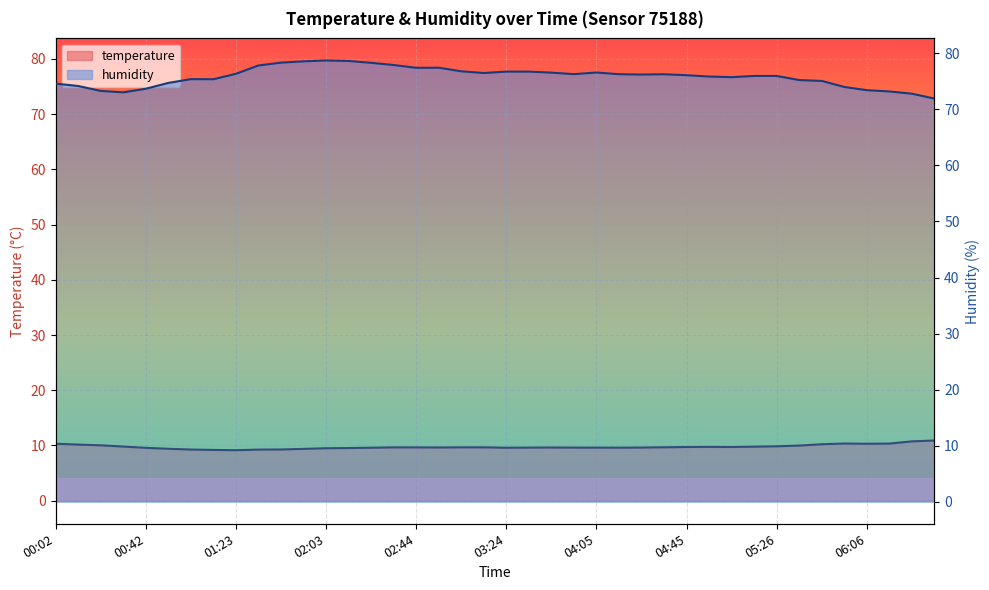

Does the chart display data point markers on the line(s)?

No